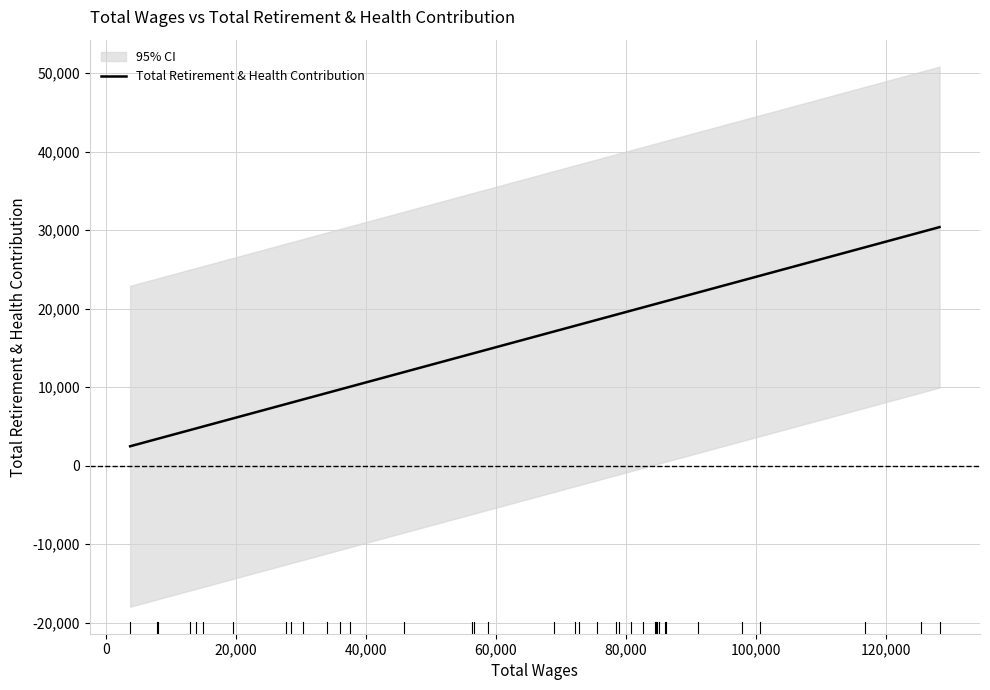

What is the lowest value of the Total Retirement & Health Contribution series?

2468.6